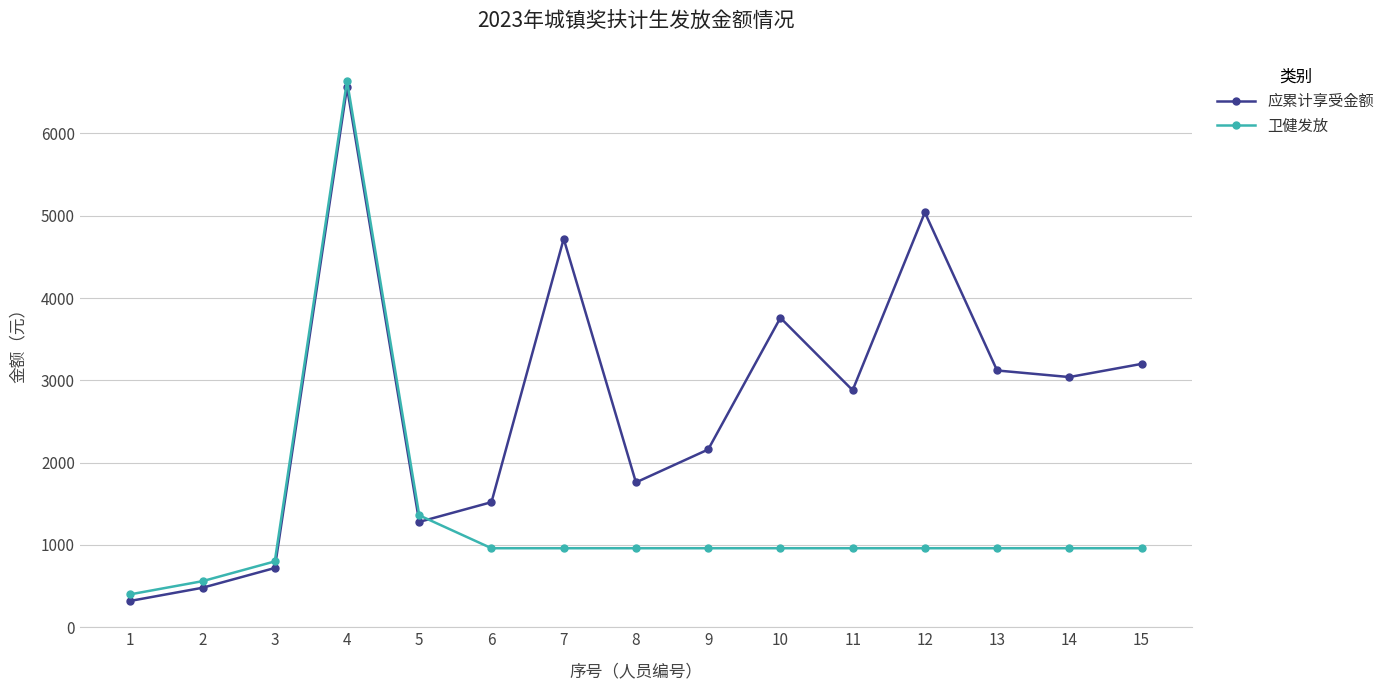

Reading left to right, what are all the values shown in this chart?

应累计享受金额: 1=320	2=480	3=720	4=6560	5=1280	6=1520	7=4720	8=1760	9=2160	10=3760	11=2880	12=5040	13=3120	14=3040	15=3200
卫健发放: 1=400	2=560	3=800	4=6640	5=1360	6=960	7=960	8=960	9=960	10=960	11=960	12=960	13=960	14=960	15=960